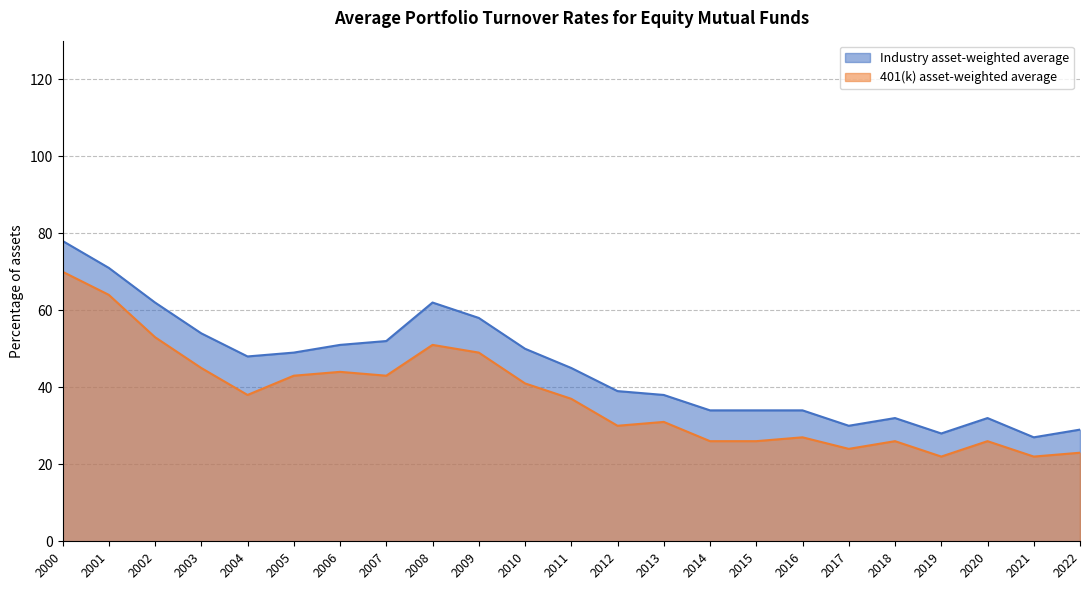

Reading left to right, list all the values displayed in this chart.

Industry asset-weighted average: 78	71	62	54	48	49	51	52	62	58	50	45	39	38	34	34	34	30	32	28	32	27	29
401(k) asset-weighted average: 70	64	53	45	38	43	44	43	51	49	41	37	30	31	26	26	27	24	26	22	26	22	23